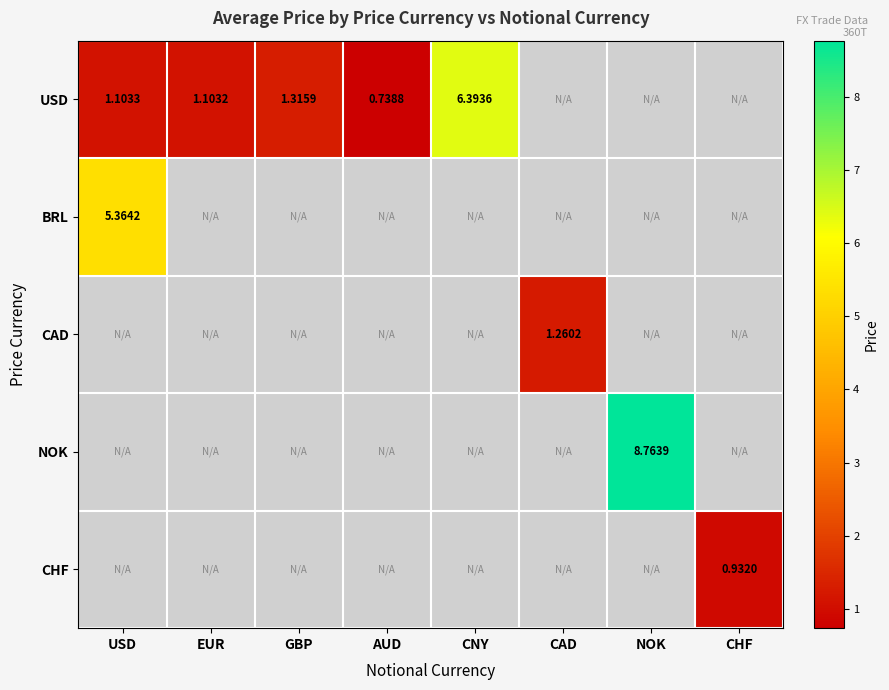

At how many categories does at least one series exceed 1?

6